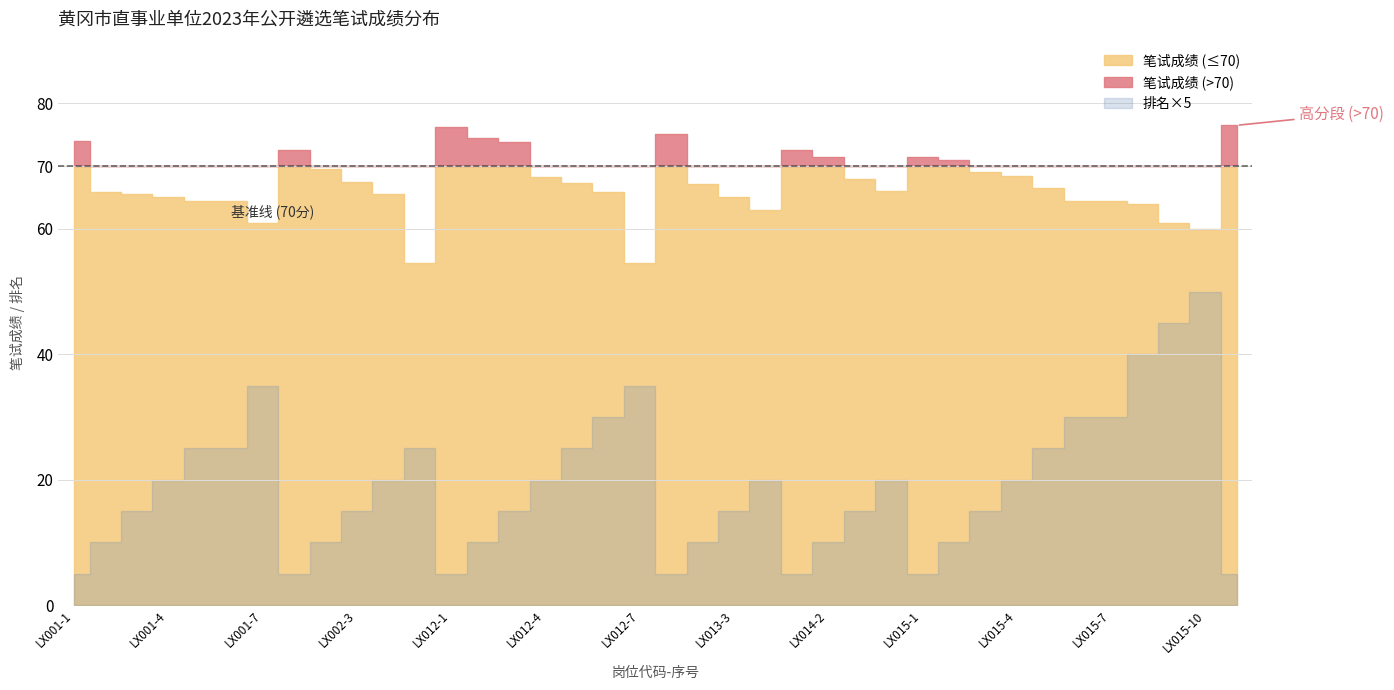

Which category has the highest value in the 排名 series?

LX015-10